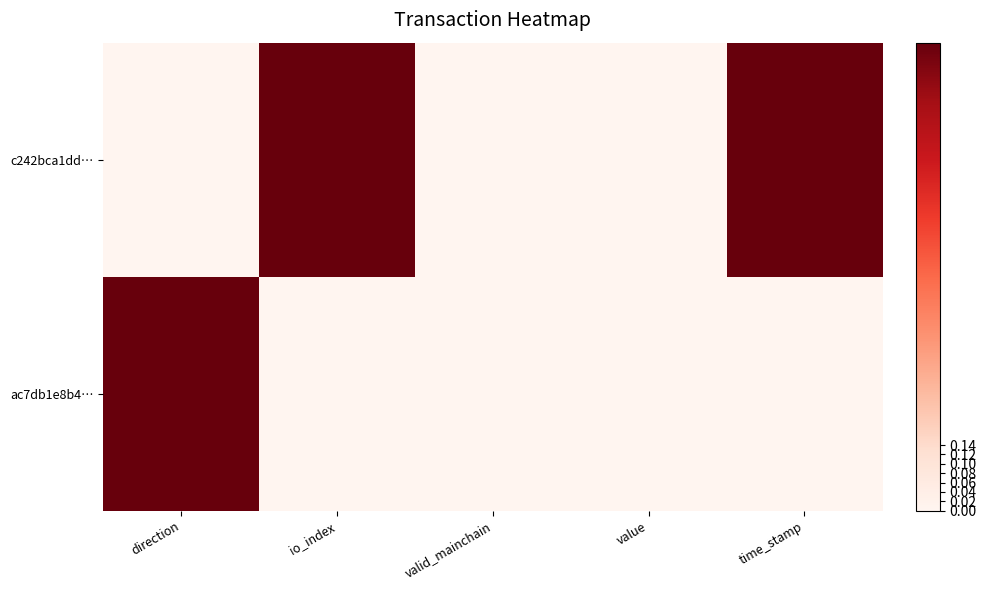

Reading right to left, transcribe all the data shown in this chart.

c242bca1dd…: time_stamp=1	value=0	valid_mainchain=0	io_index=1	direction=0
ac7db1e8b4…: time_stamp=0	value=0	valid_mainchain=0	io_index=0	direction=1